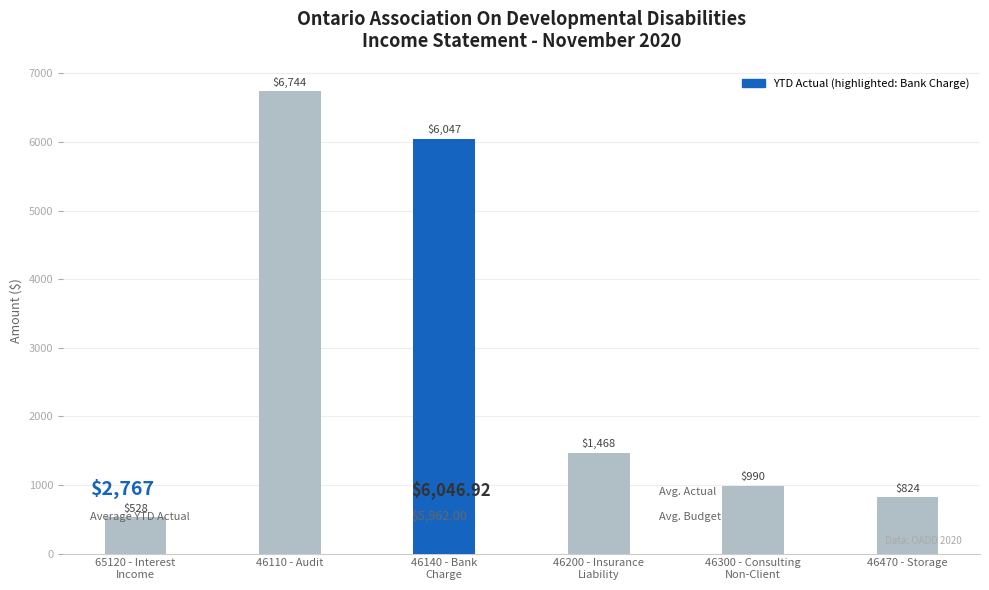

Is it true that the value at 46470 - Storage is 1298.8?

False